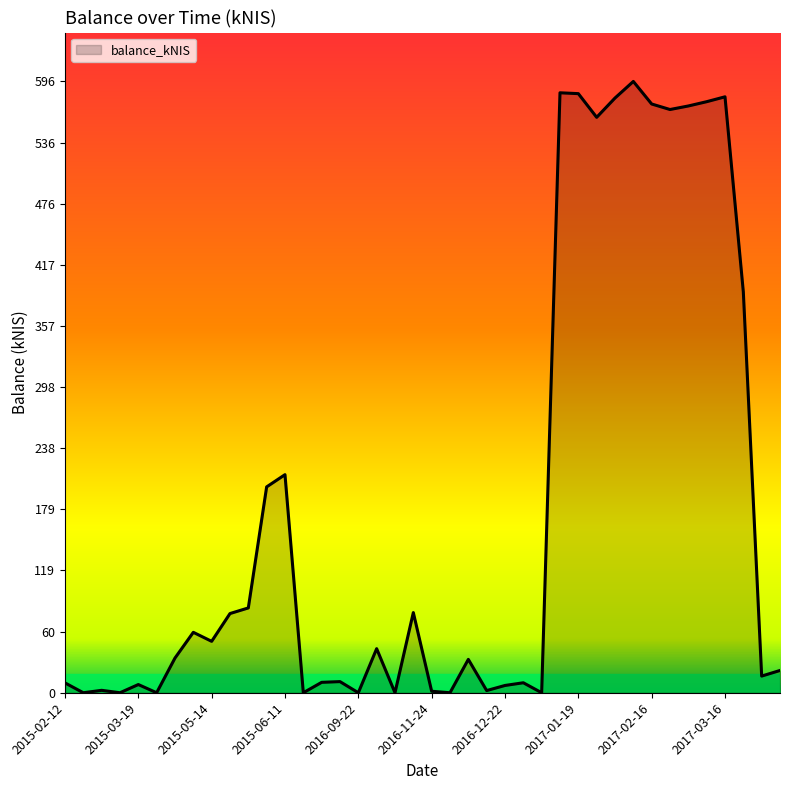

What is the average value?

178.3